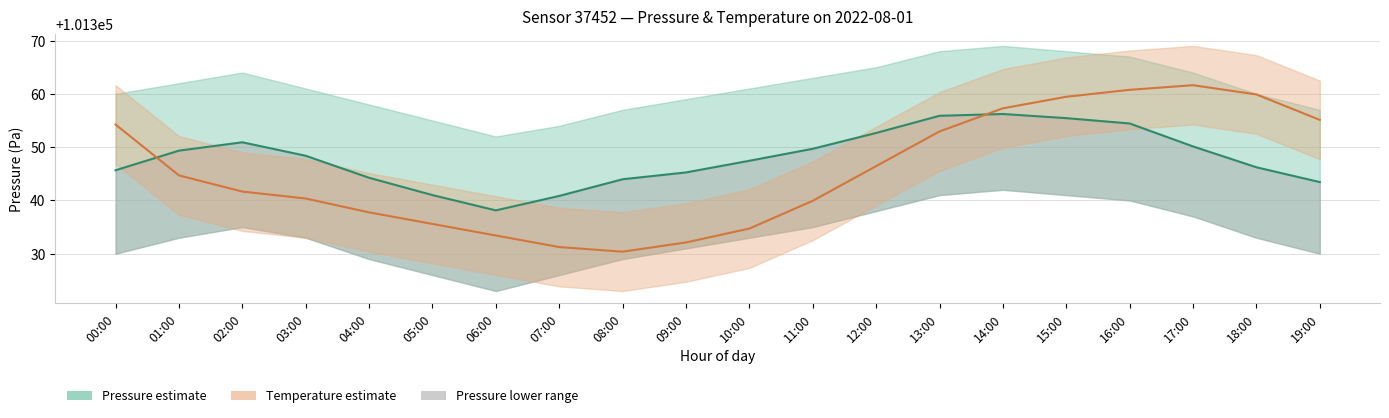

What is the difference between the maximum and second lowest values in the Pressure (mean) series?

15.4